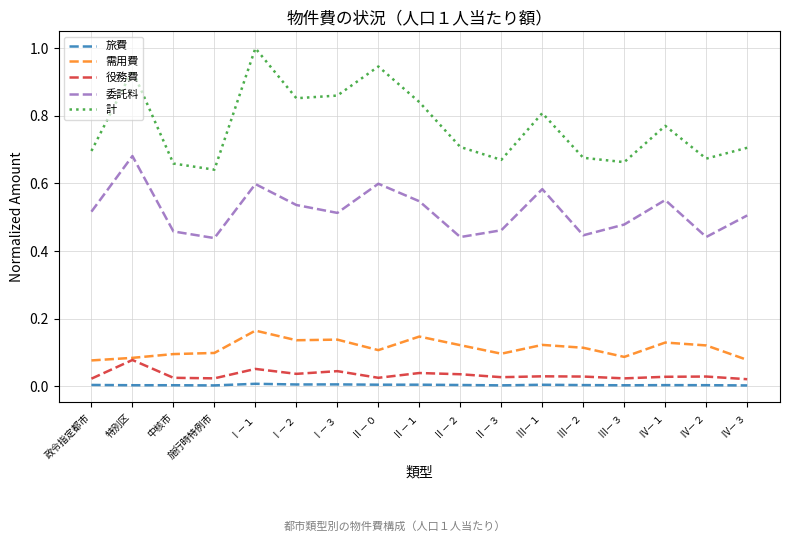

True or false: 需用費 and 計 intersect in this chart.

False